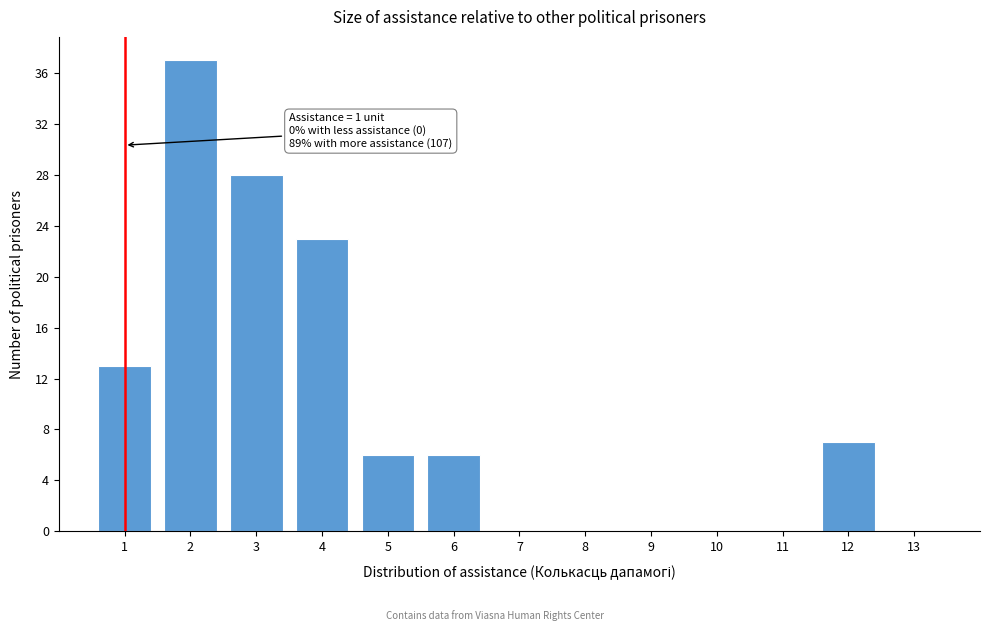

Which range on the x-axis has the tallest bar?

1.5 to 2.5